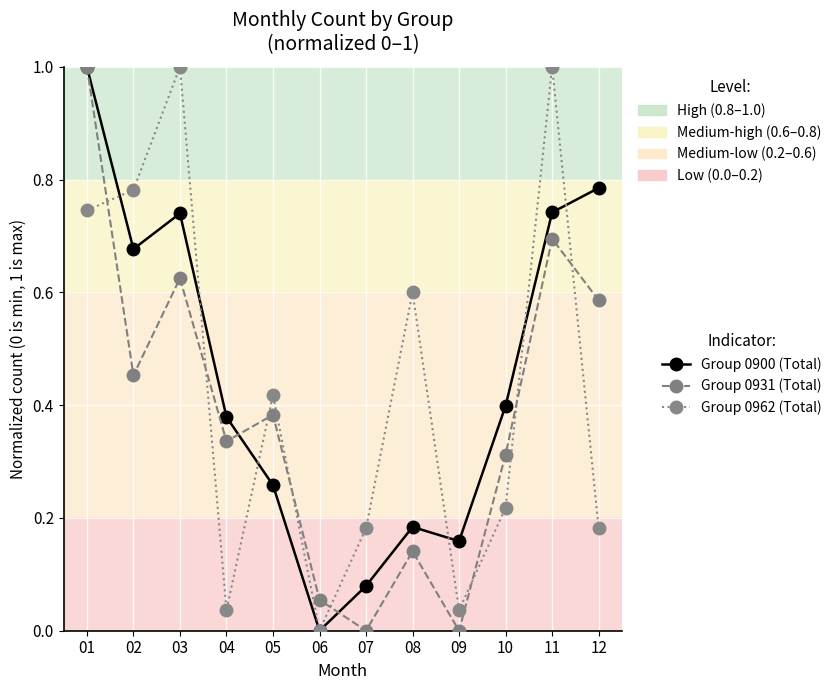

True or false: Group 0931 (Total) and Group 0900 (Total) cross at least once.

True